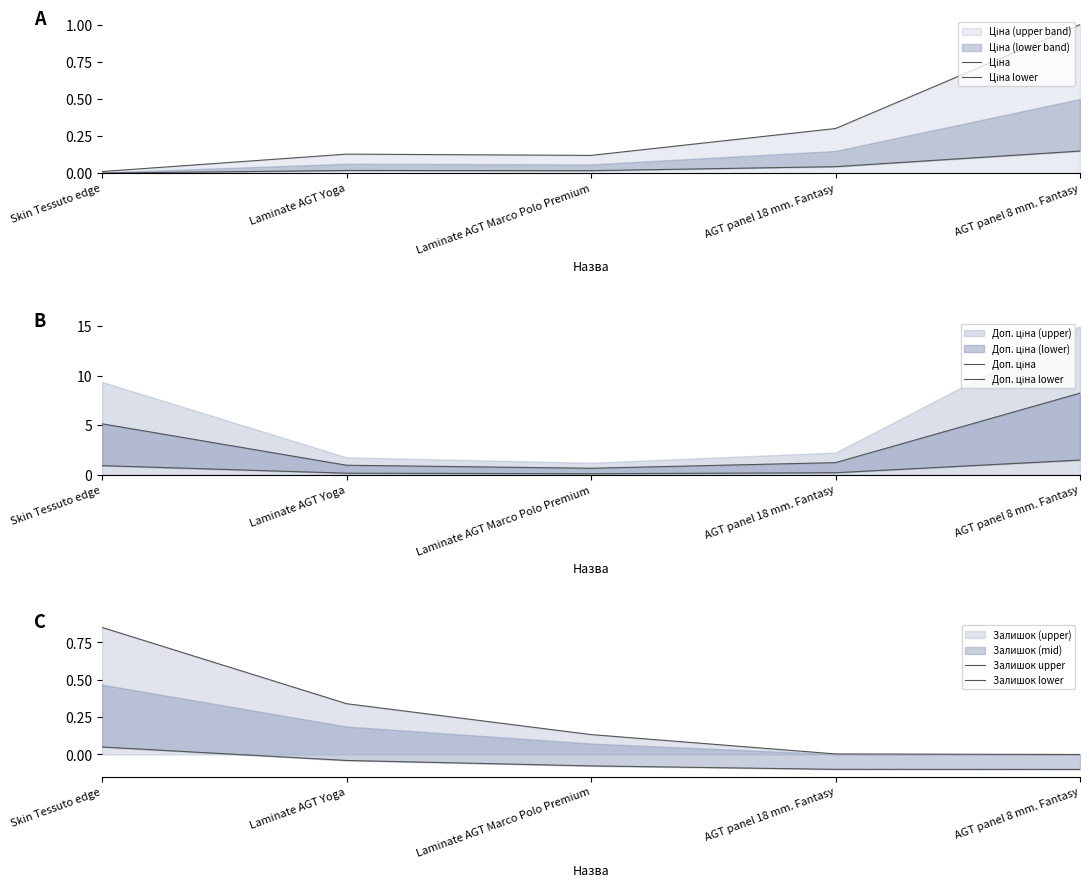

What is the sum of all Доп. ціна lower values?

3.0